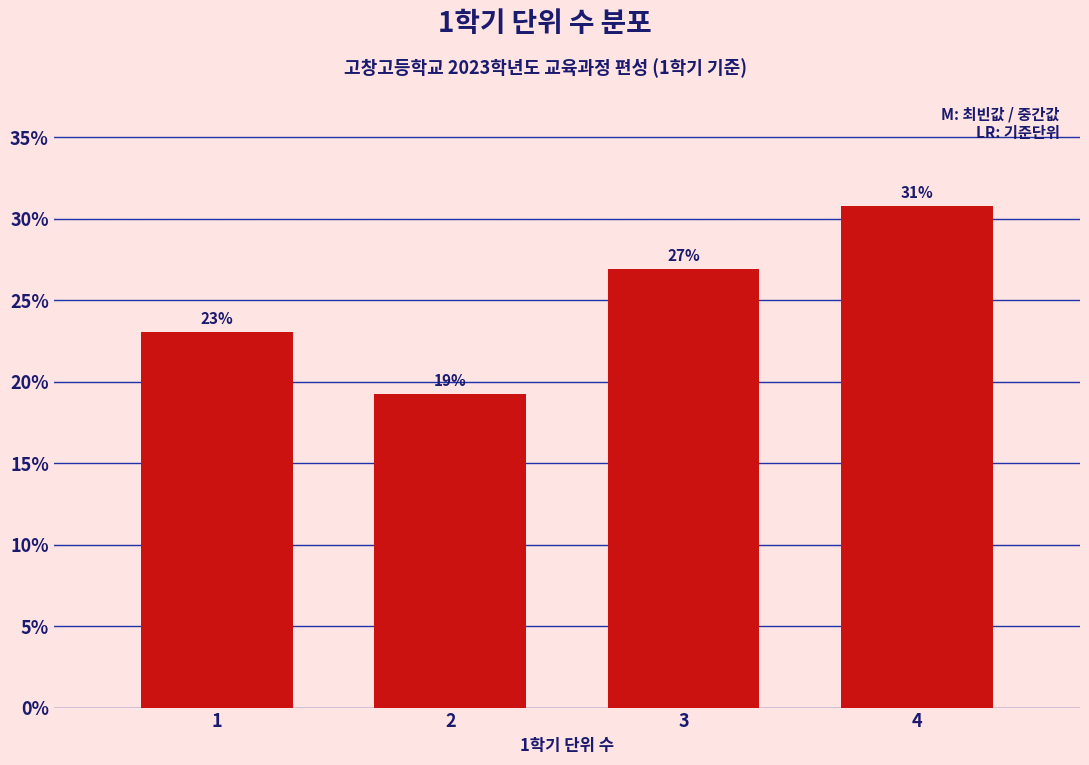

Between 4 and 3, which is larger?

4